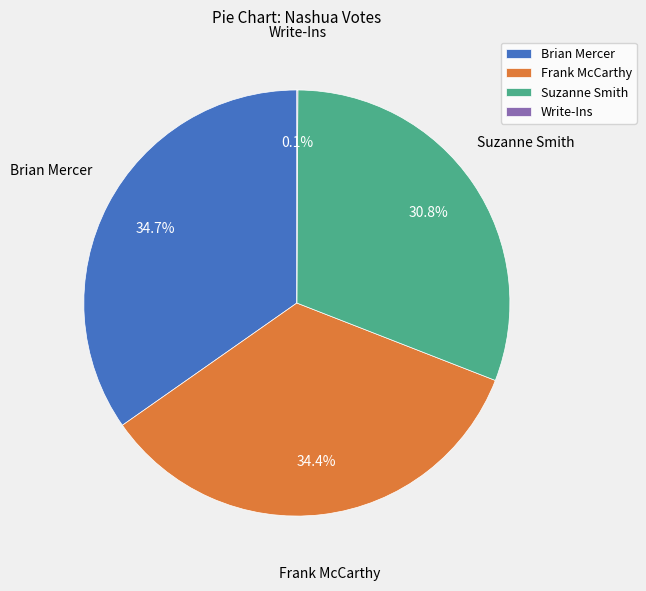

To the nearest percent, what is the difference between the largest and smallest slice percentages?

35%